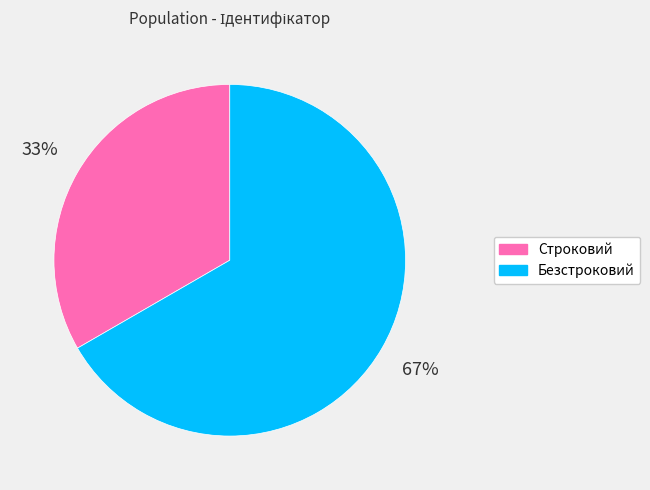

Is there any slice that represents more than half of the pie?

Yes